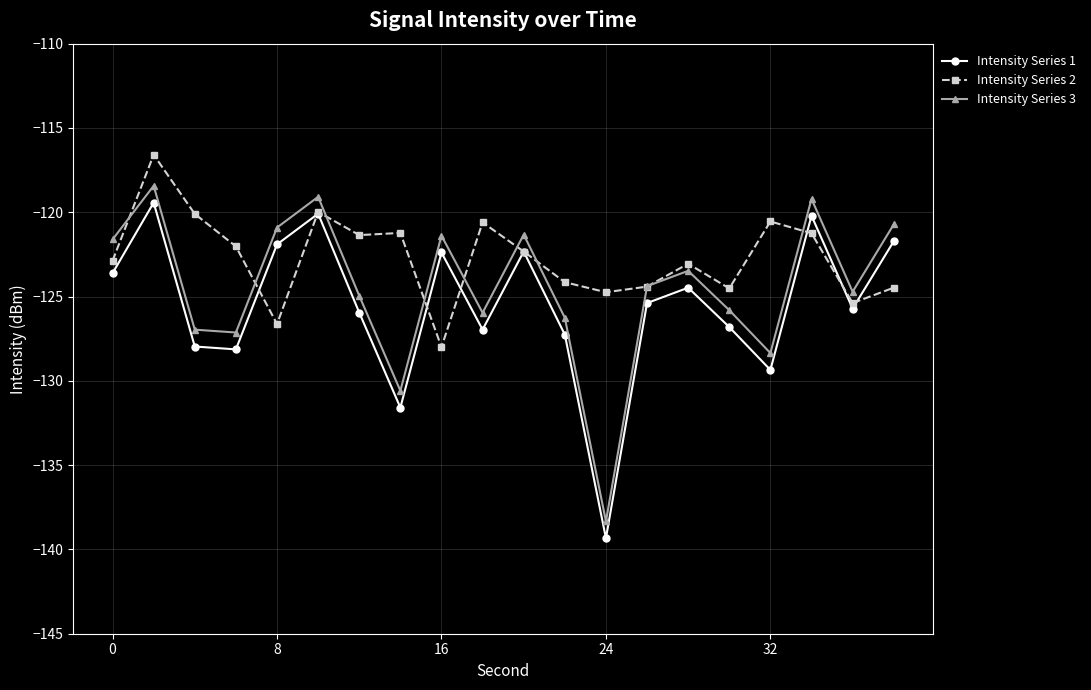

What is the maximum value shown in the chart?

-116.6